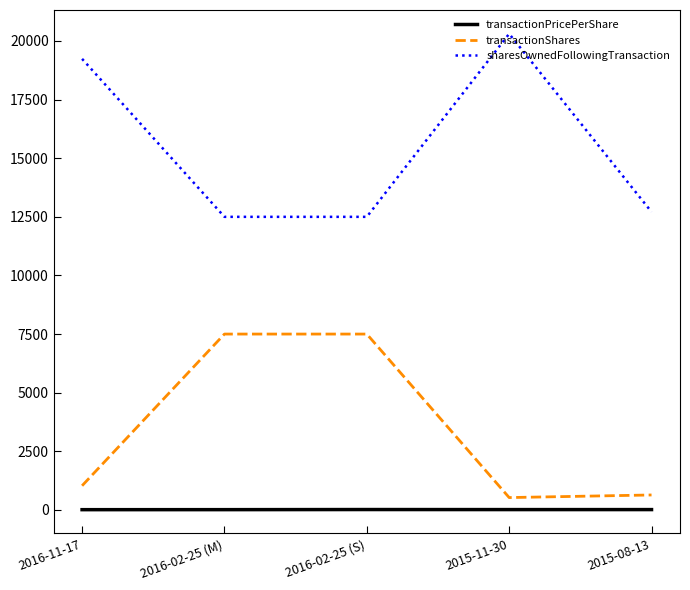

At how many categories does at least one series exceed 1696?

5